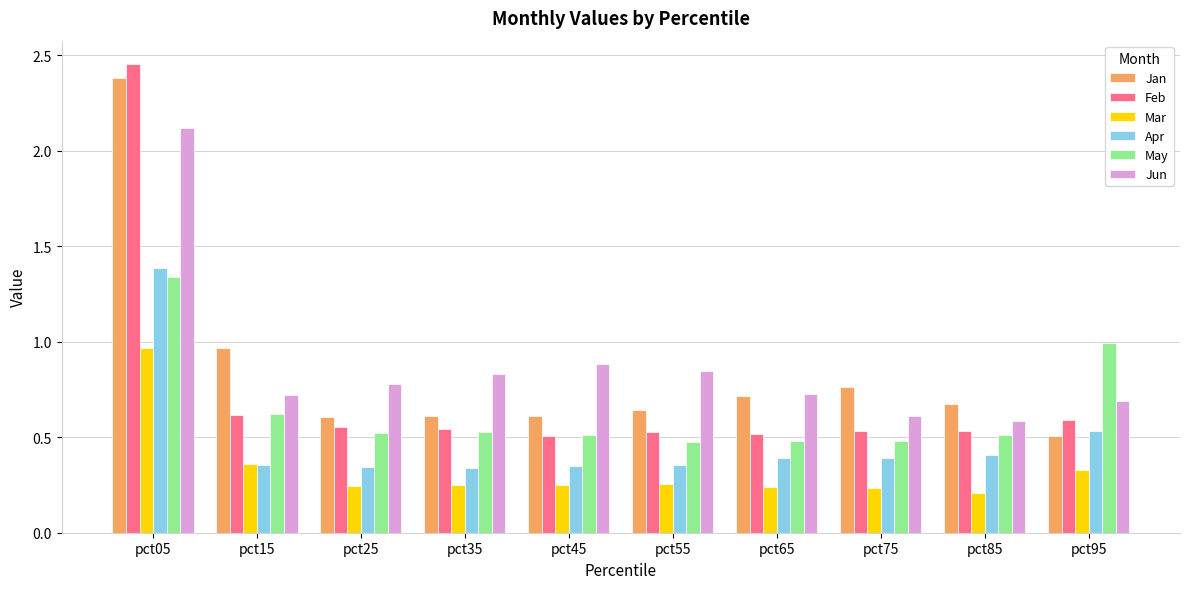

At which category is the sum across all series the highest?

pct05